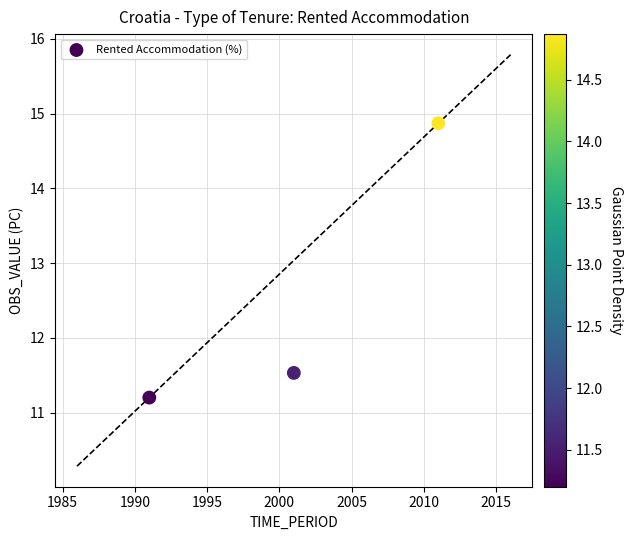

What Y value in the scatter plot is closest to 13?

11.5